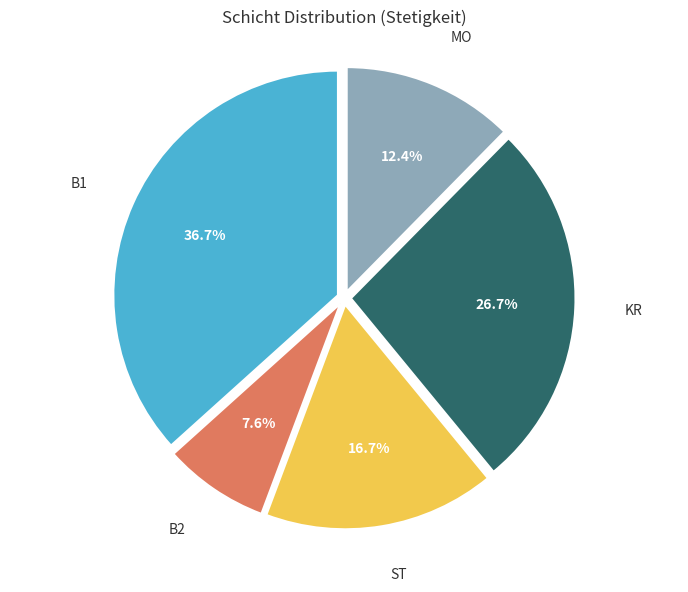

Do B2 and B1 together represent more than half of the pie?

No